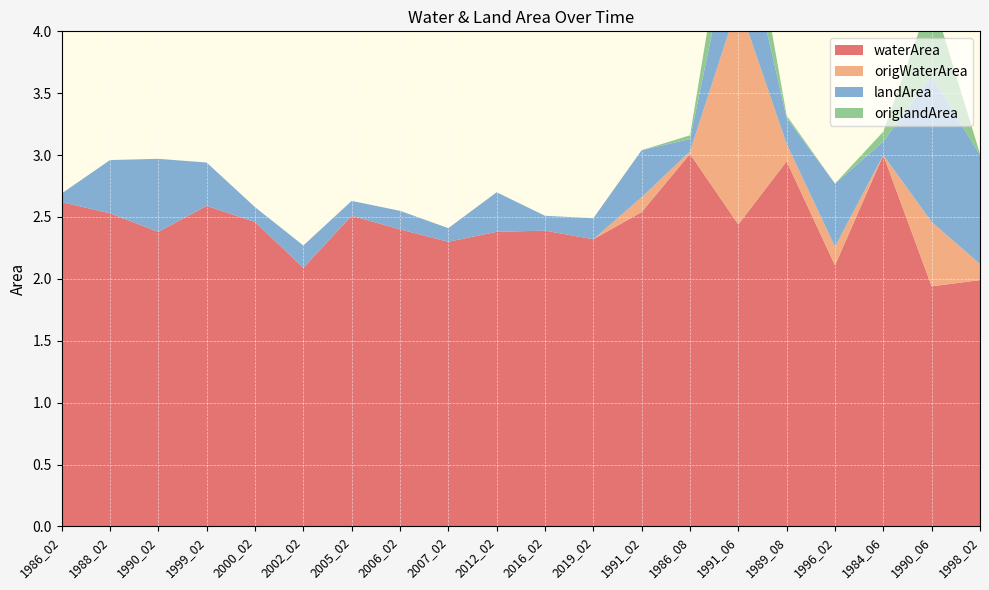

Reading left to right, extract all data points from this chart.

waterArea: 1986_02=2.6	1988_02=2.5	1990_02=2.4	1999_02=2.6	2000_02=2.5	2002_02=2.1	2005_02=2.5	2006_02=2.4	2007_02=2.3	2012_02=2.4	2016_02=2.4	2019_02=2.3	1991_02=2.5	1986_08=3.0	1991_06=2.4	1989_08=3.0	1996_02=2.1	1984_06=3.0	1990_06=1.9	1998_02=2.0
origWaterArea: 1986_02=0.0	1988_02=0.0	1990_02=0.0	1999_02=0.0	2000_02=0.0	2002_02=0.0	2005_02=0.0	2006_02=0.0	2007_02=0.0	2012_02=0.0	2016_02=0.0	2019_02=0.0	1991_02=0.1	1986_08=0.0	1991_06=1.8	1989_08=0.1	1996_02=0.1	1984_06=0.0	1990_06=0.5	1998_02=0.1
landArea: 1986_02=0.1	1988_02=0.4	1990_02=0.6	1999_02=0.3	2000_02=0.1	2002_02=0.2	2005_02=0.1	2006_02=0.1	2007_02=0.1	2012_02=0.3	2016_02=0.1	2019_02=0.2	1991_02=0.4	1986_08=0.1	1991_06=0.8	1989_08=0.2	1996_02=0.5	1984_06=0.1	1990_06=1.2	1998_02=0.9
origlandArea: 1986_02=0.0	1988_02=0.0	1990_02=0.0	1999_02=0.0	2000_02=0.0	2002_02=0.0	2005_02=0.0	2006_02=0.0	2007_02=0.0	2012_02=0.0	2016_02=0.0	2019_02=0.0	1991_02=0.0	1986_08=0.0	1991_06=0.5	1989_08=0.0	1996_02=0.0	1984_06=0.1	1990_06=0.7	1998_02=0.0